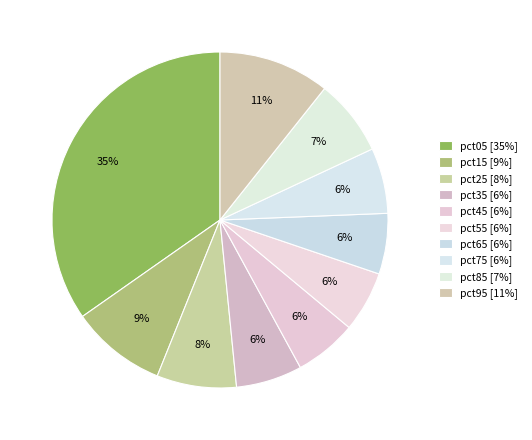

Between pct15 and pct65, which is larger?

pct15